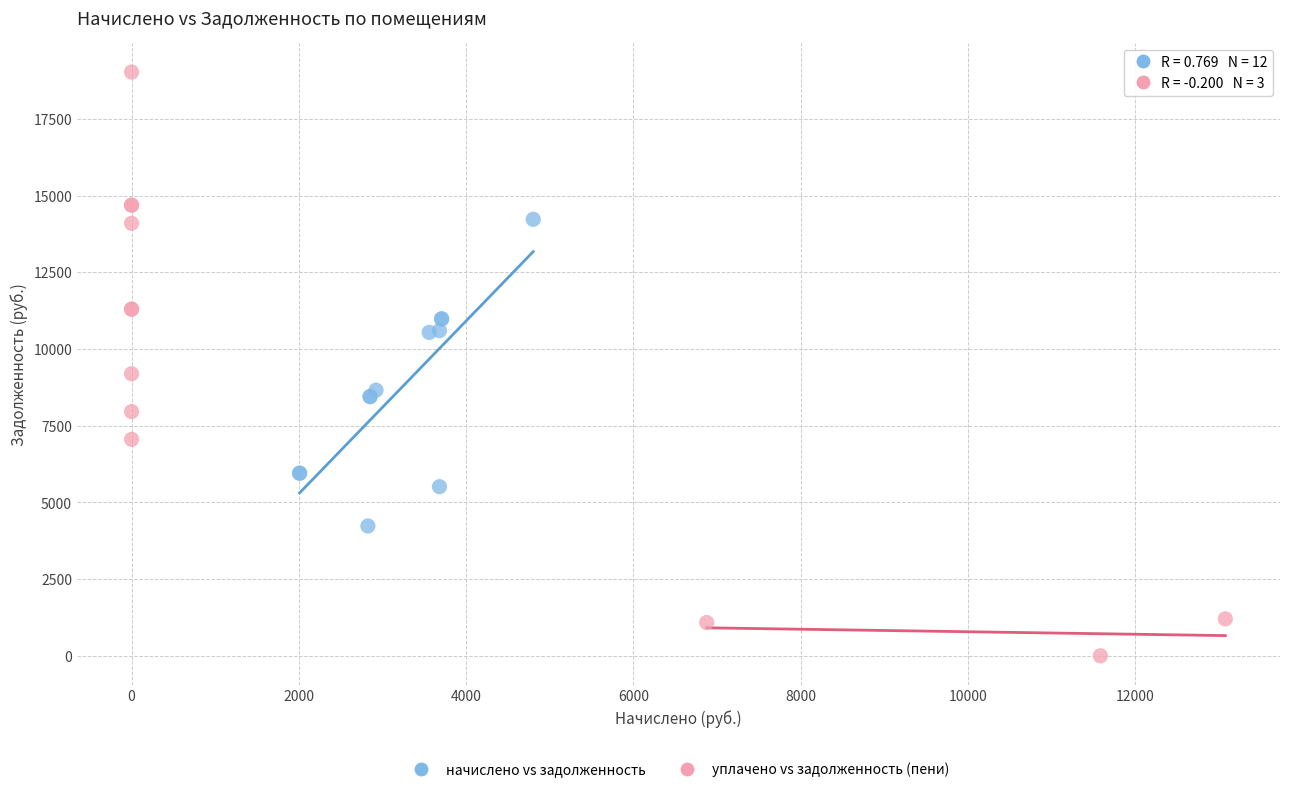

Which series contains the highest Y value?

уплачено vs задолженность (пени)